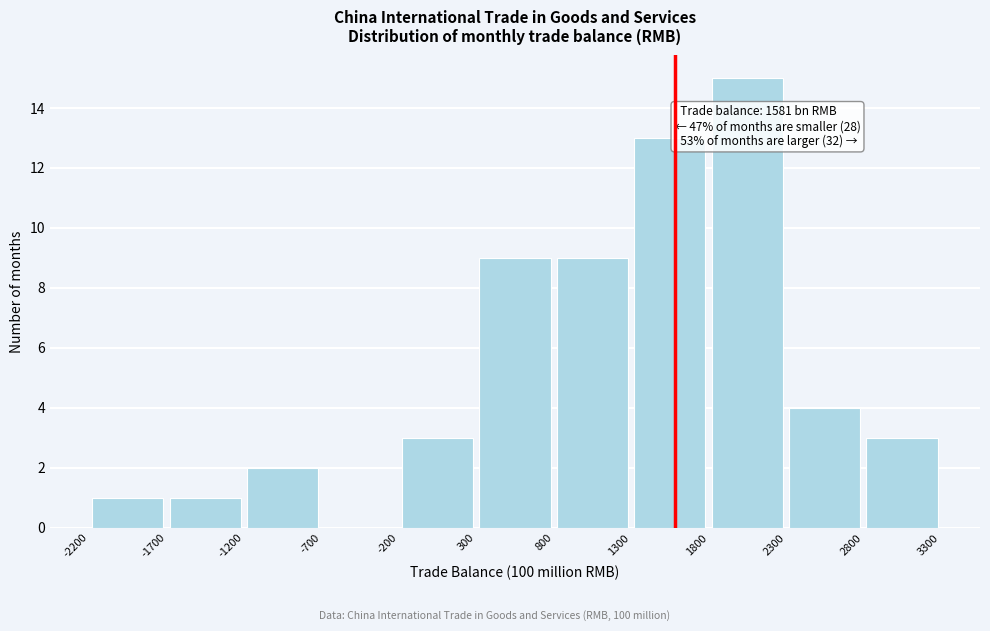

Which range on the x-axis has the tallest bar?

1800 to 2300